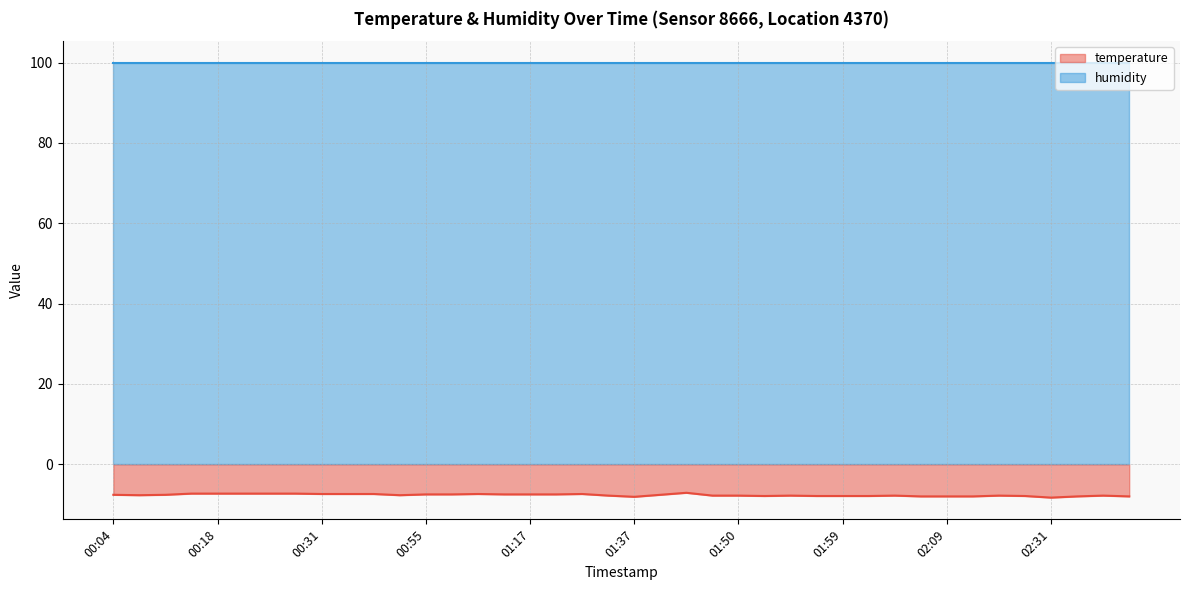

List the labels in order of value, largest first.

01:41, 00:16, 00:18, 00:21, 00:26, 00:28, 00:31, 00:36, 00:38, 01:05, 01:29, 00:55, 01:02, 01:07, 01:17, 01:27, 00:04, 00:08, 01:39, 00:06, 00:53, 01:32, 01:47, 01:50, 01:55, 02:04, 02:17, 02:39, 01:52, 01:57, 01:59, 02:02, 02:23, 02:07, 02:09, 02:14, 02:37, 02:42, 01:37, 02:31